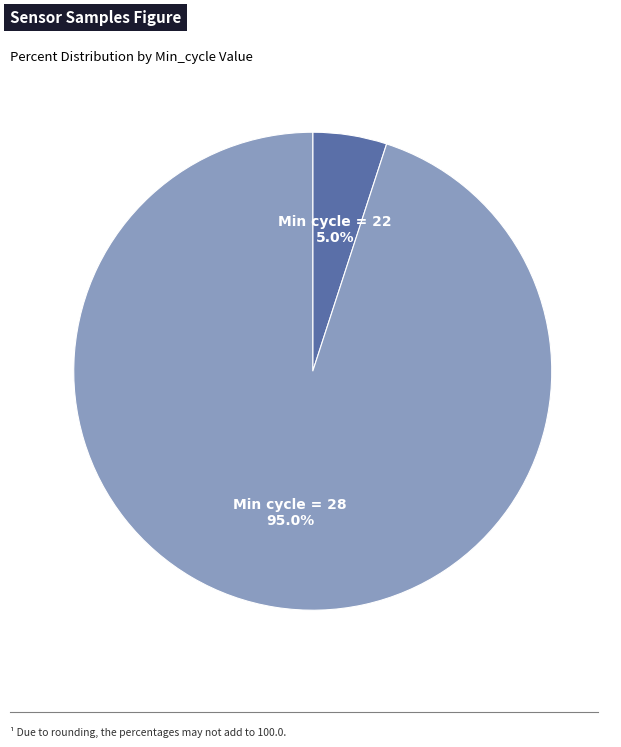

Is there any slice that represents more than half of the pie?

Yes